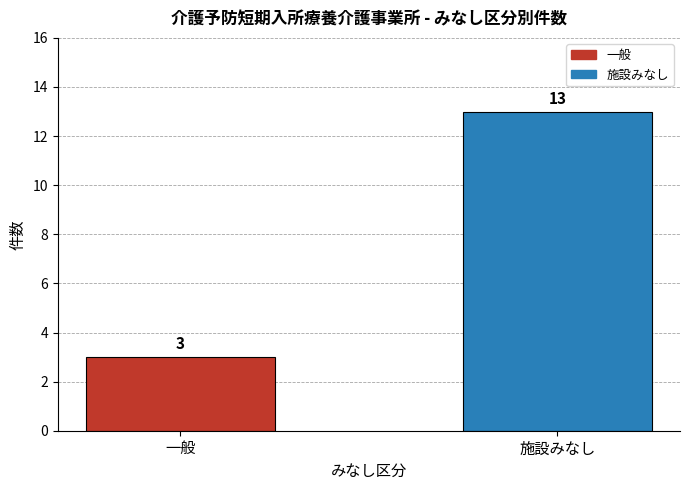

The chart shows a value of 3 at 施設みなし. True or false?

False